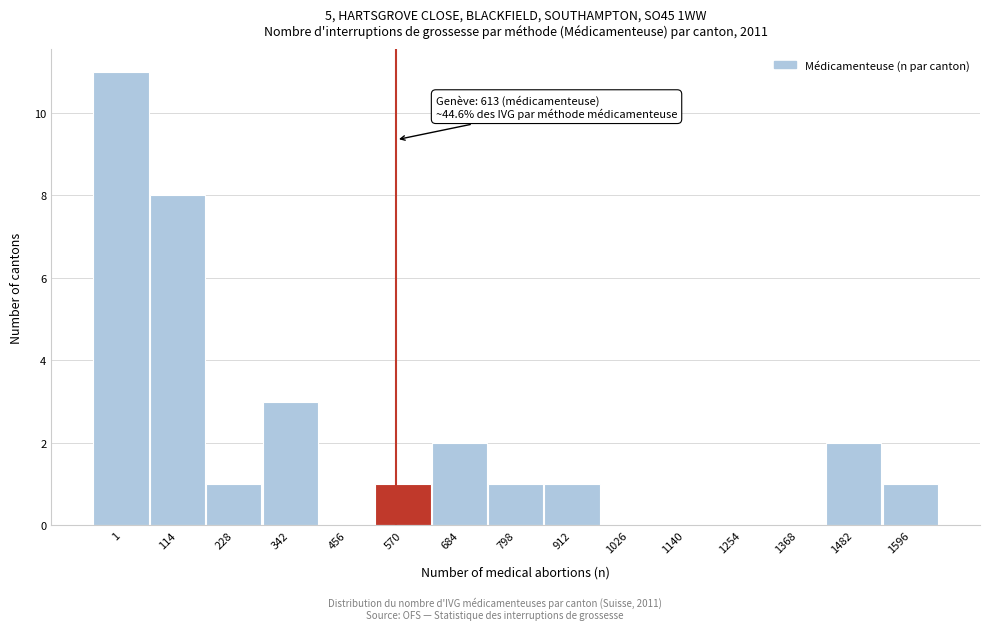

Reading left to right, list all the values displayed in this chart.

1=11	114=8	228=1	342=3	456=0	570=1	684=2	798=1	912=1	1026=0	1140=0	1254=0	1368=0	1482=2	1596=1